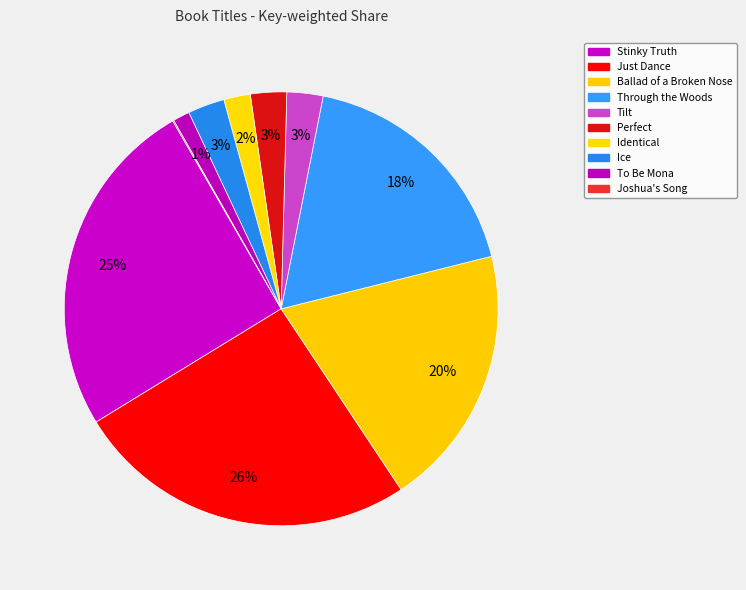

Combined, do Stinky Truth and Ballad of a Broken Nose account for over 50%?

No